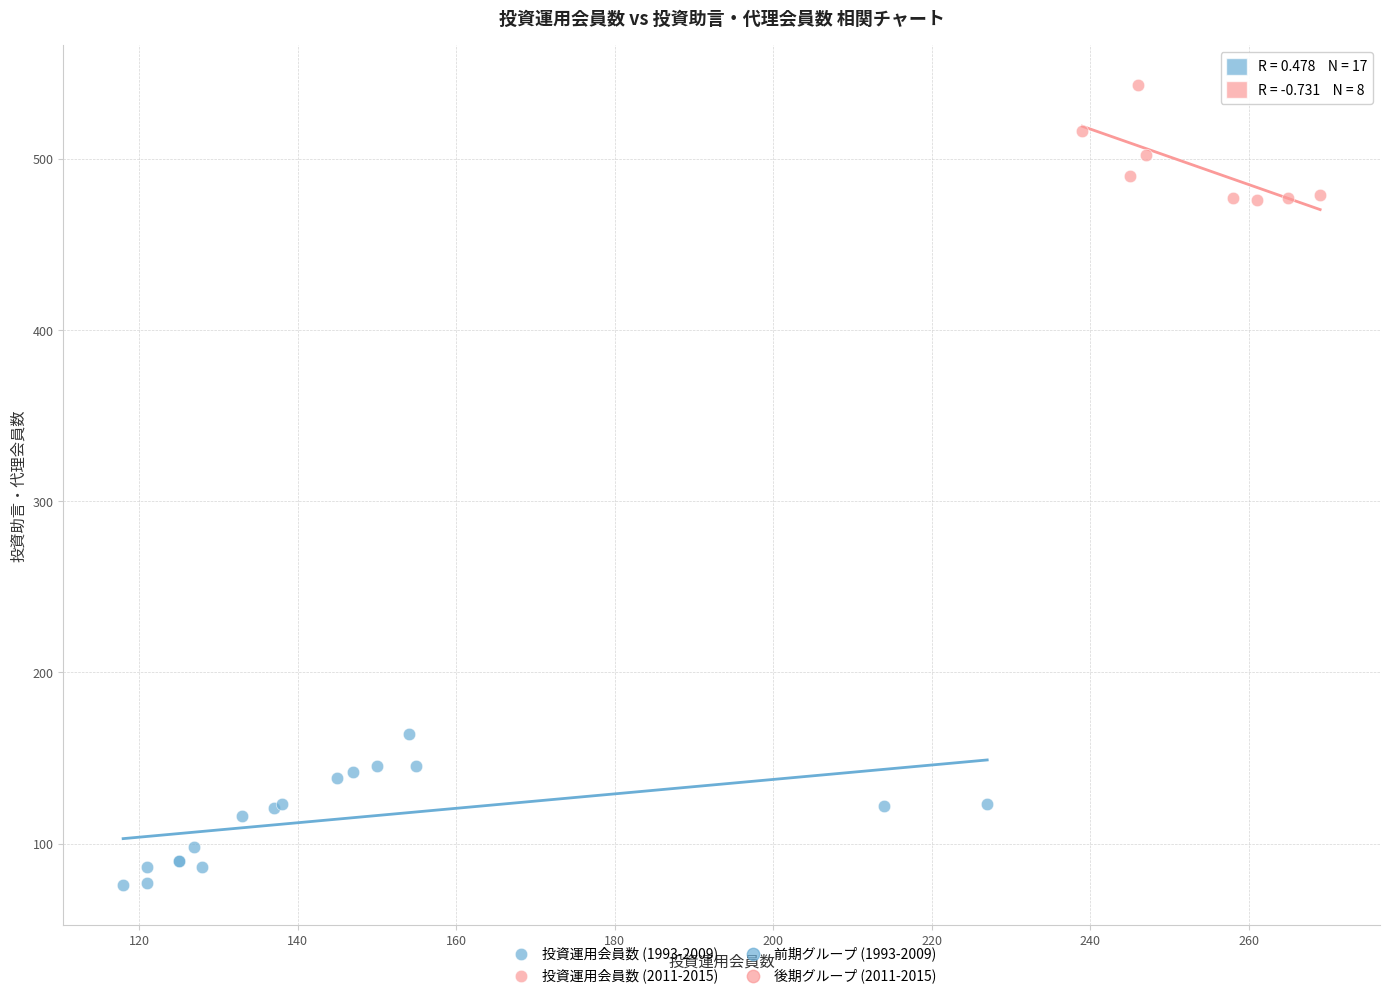

Which series reaches the maximum Y coordinate?

投資運用会員数 (2011-2015)